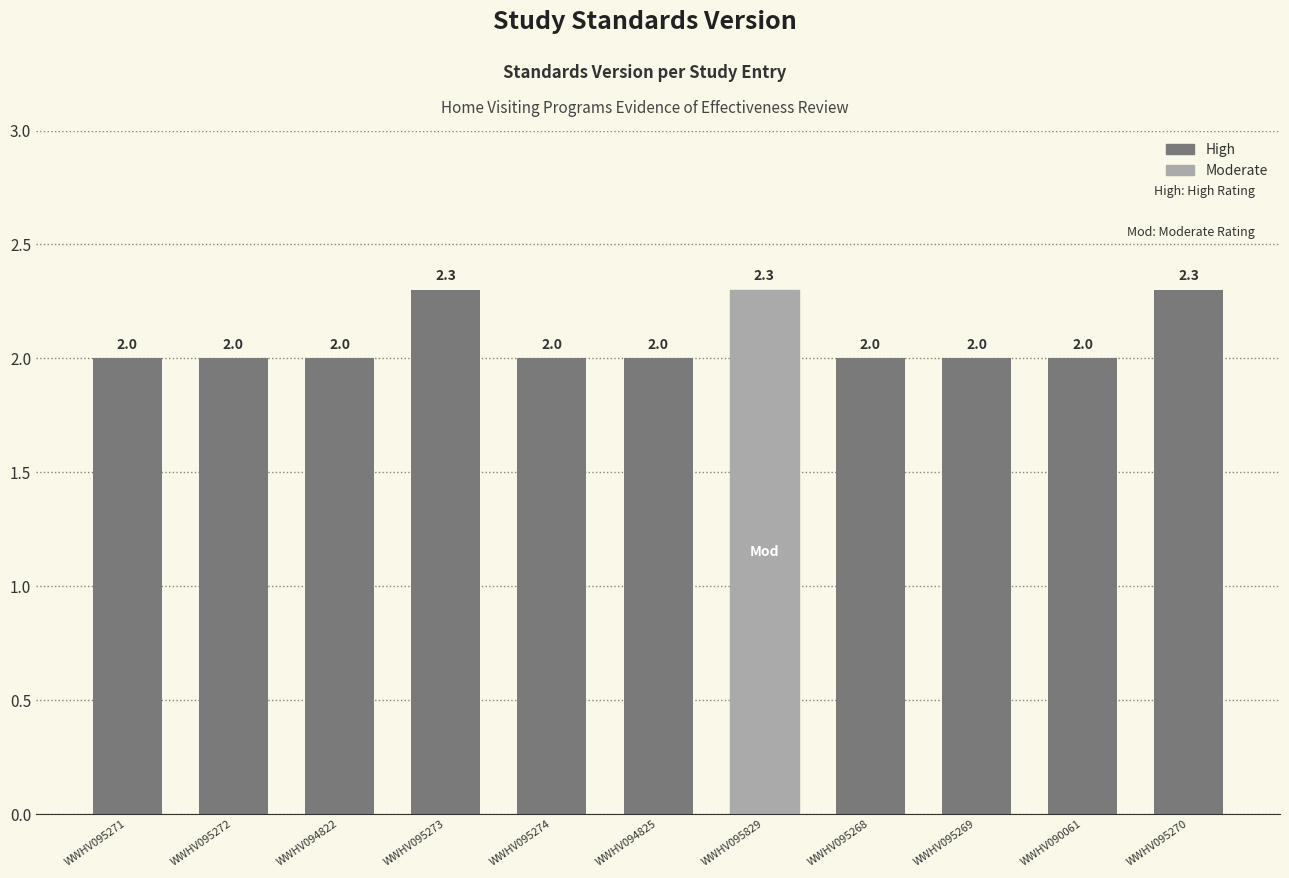

What is the greatest value displayed?

2.3